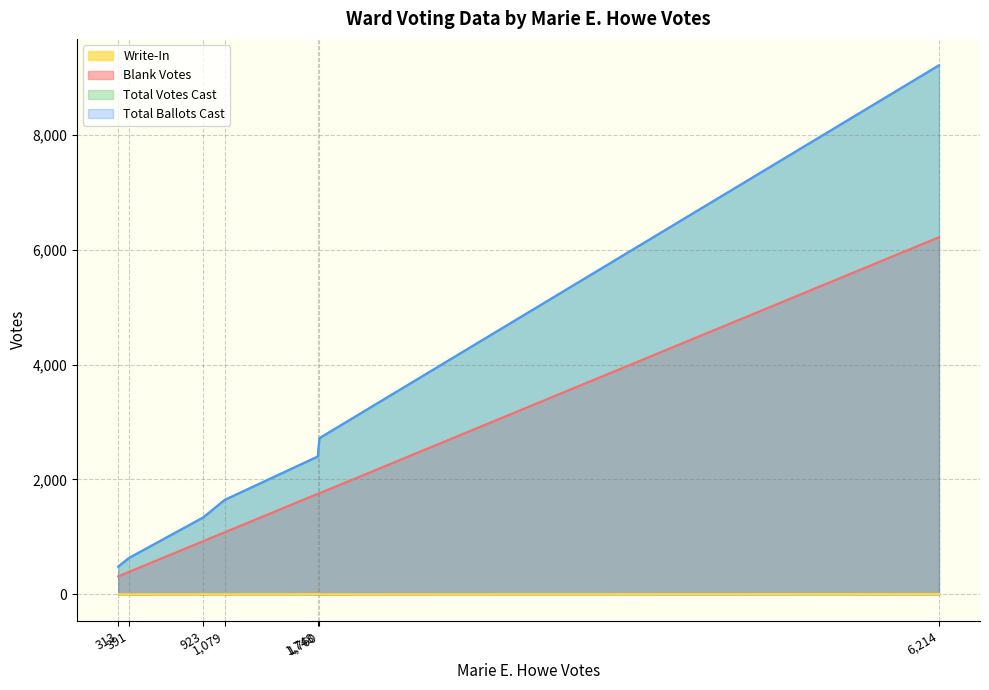

Which series has the largest total across all categories?

Total Votes Cast